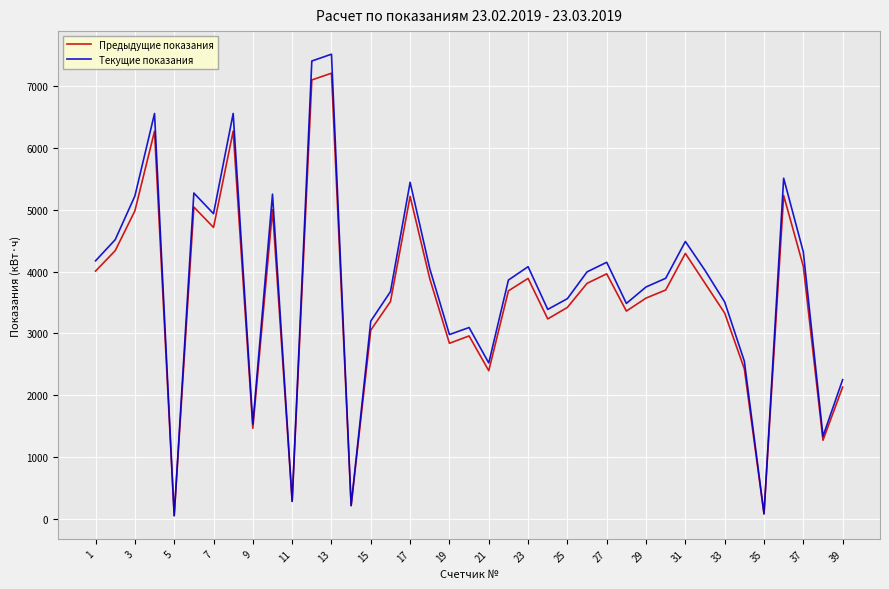

What is the maximum value for Предыдущие показания?

7206.2